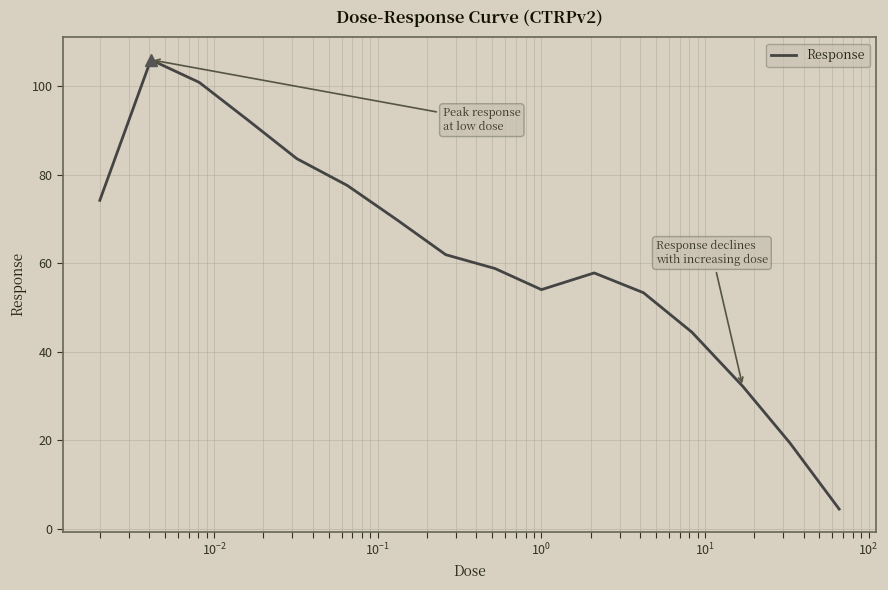

What is the difference between the maximum and minimum values?

101.4